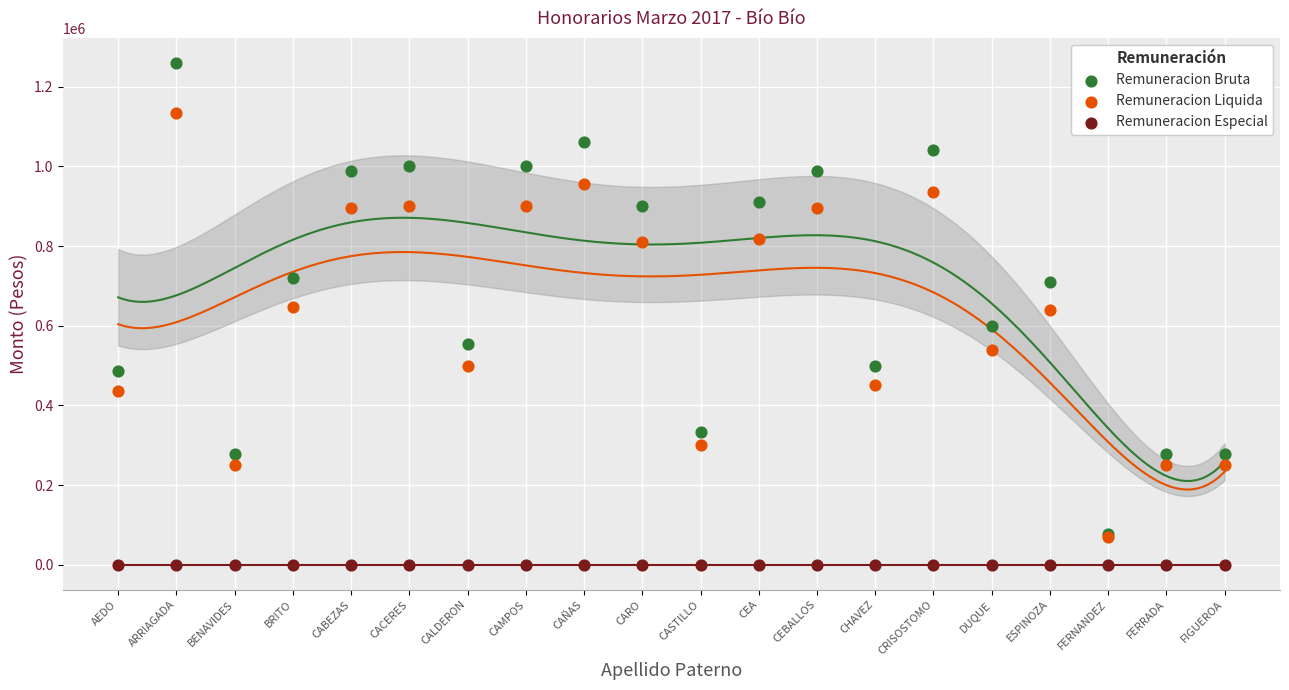

Which series has the largest Y range (max minus min)?

Remuneracion Bruta